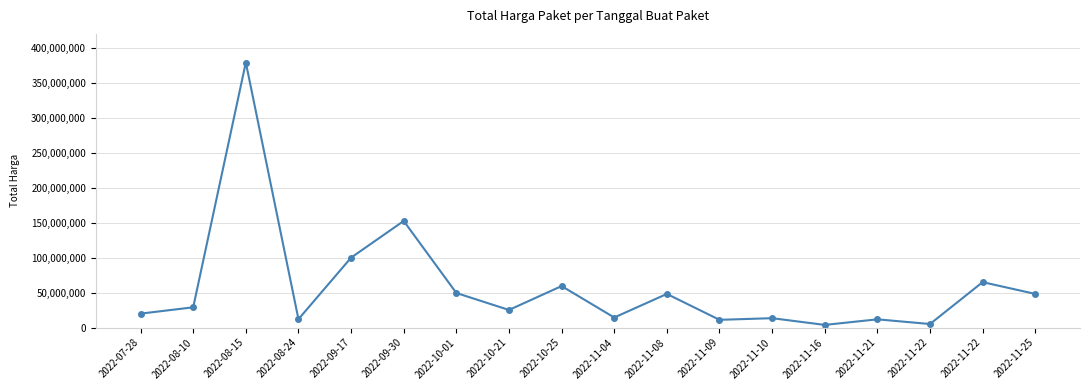

Rank the categories by value from lowest to highest.

2022-11-16, 2022-11-22, 2022-11-09, 2022-11-21, 2022-08-24, 2022-11-10, 2022-11-04, 2022-07-28, 2022-10-21, 2022-08-10, 2022-11-08, 2022-11-25, 2022-10-01, 2022-10-25, 2022-11-22, 2022-09-17, 2022-09-30, 2022-08-15